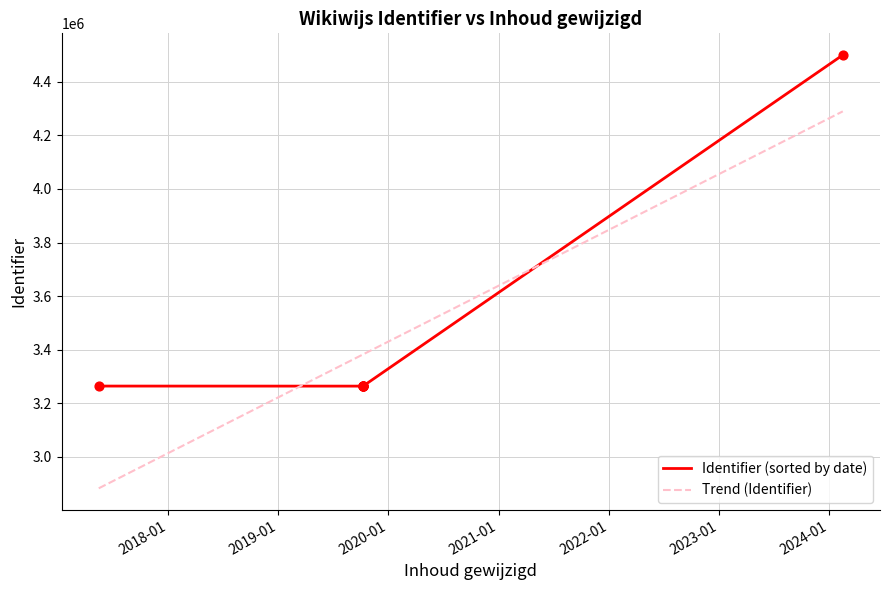

What is the ratio of the value at 2019-10-09 to the value at 2019-10-09?

1.0